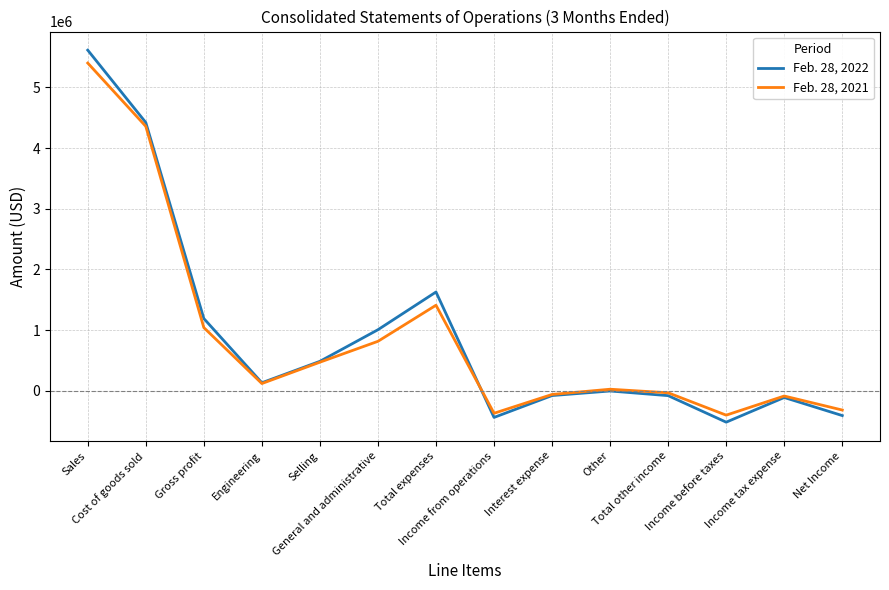

What is the highest value of the Feb. 28, 2021 series?

5400572